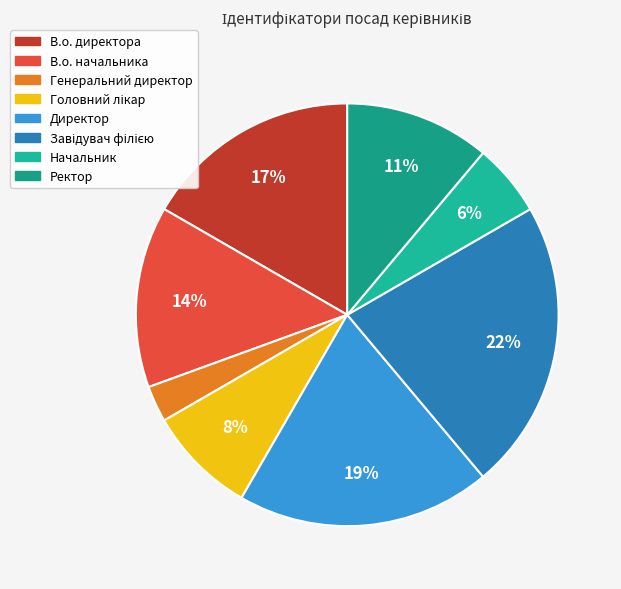

What percentage is the Завідувач філією slice, to the nearest percent?

22%